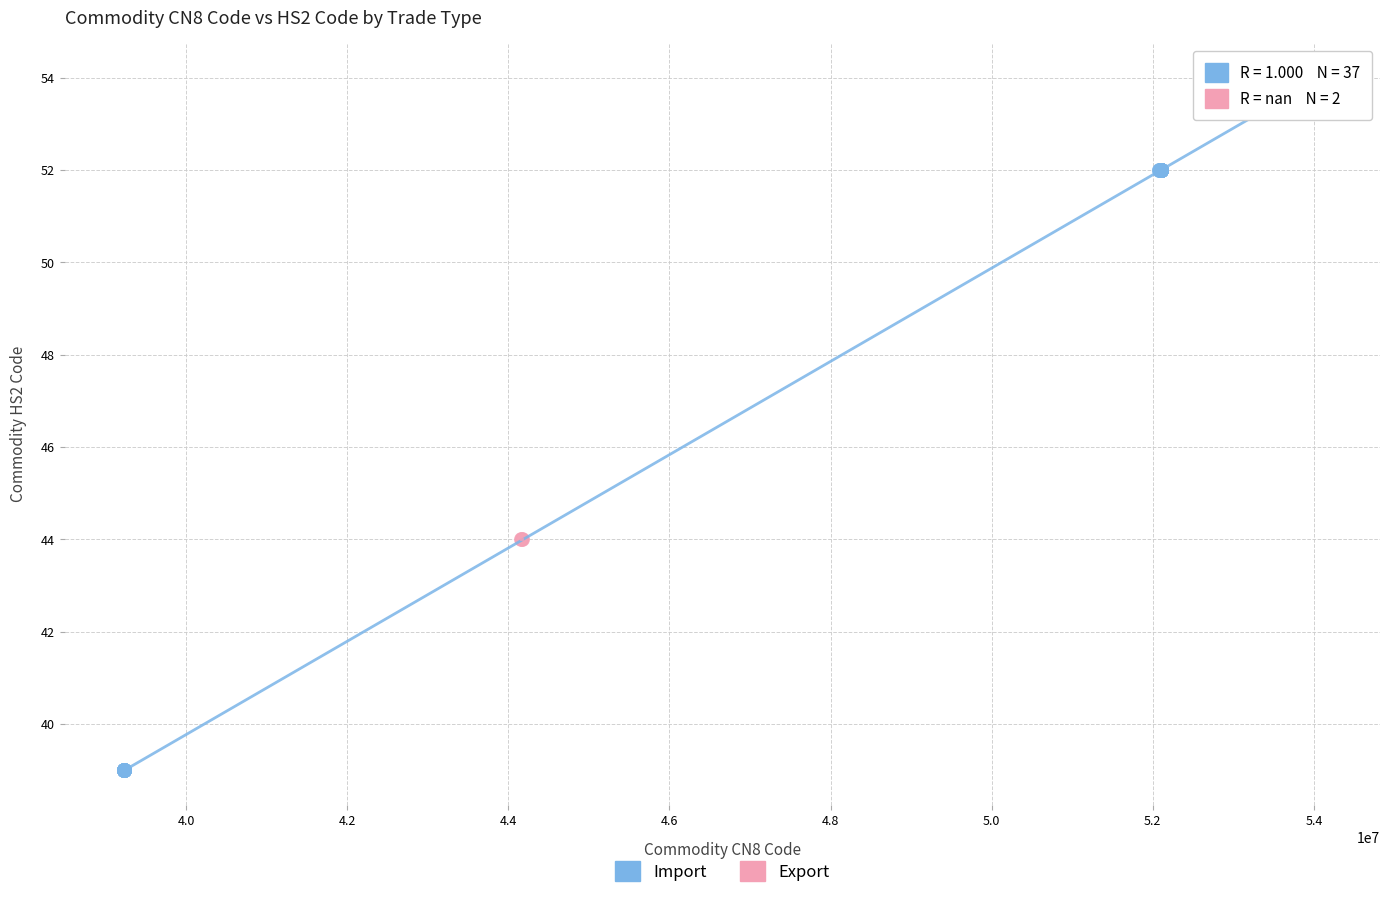

What are all the series names shown in the legend?

Import, Export